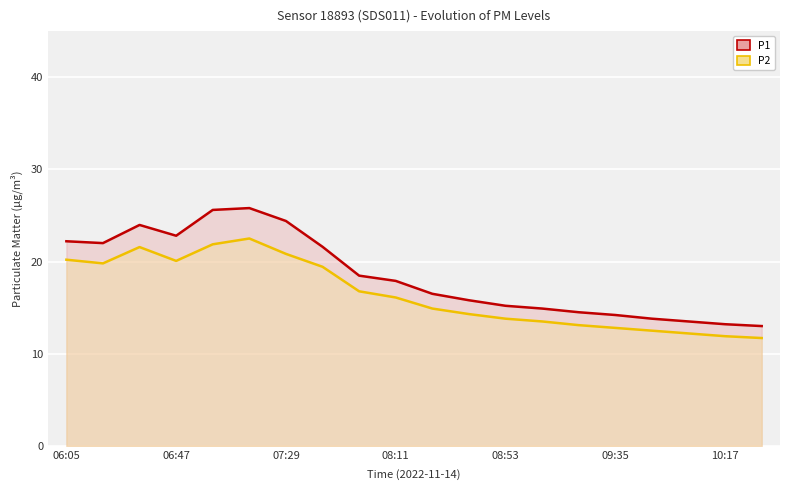

How many data points in P1 are less than 17?

10